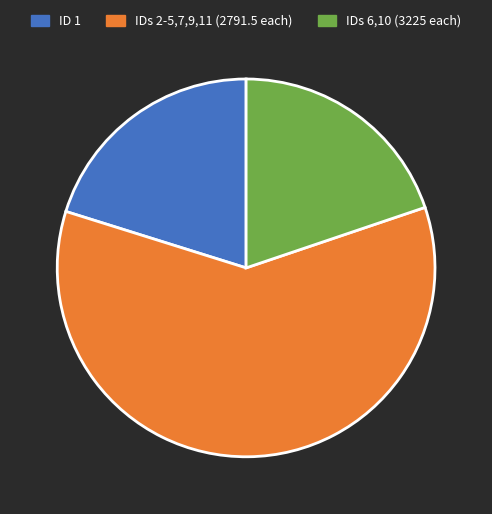

Is it true that IDs 6,10 (3225 each) is 12% of the pie?

False